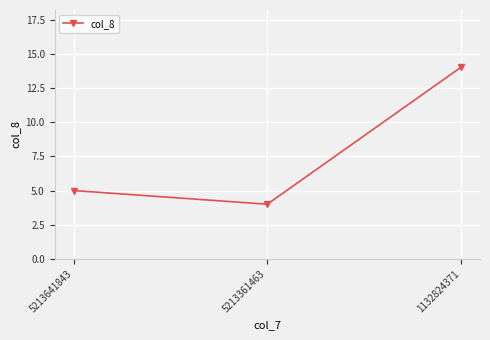

What is the value of the 2nd point from the left?

4